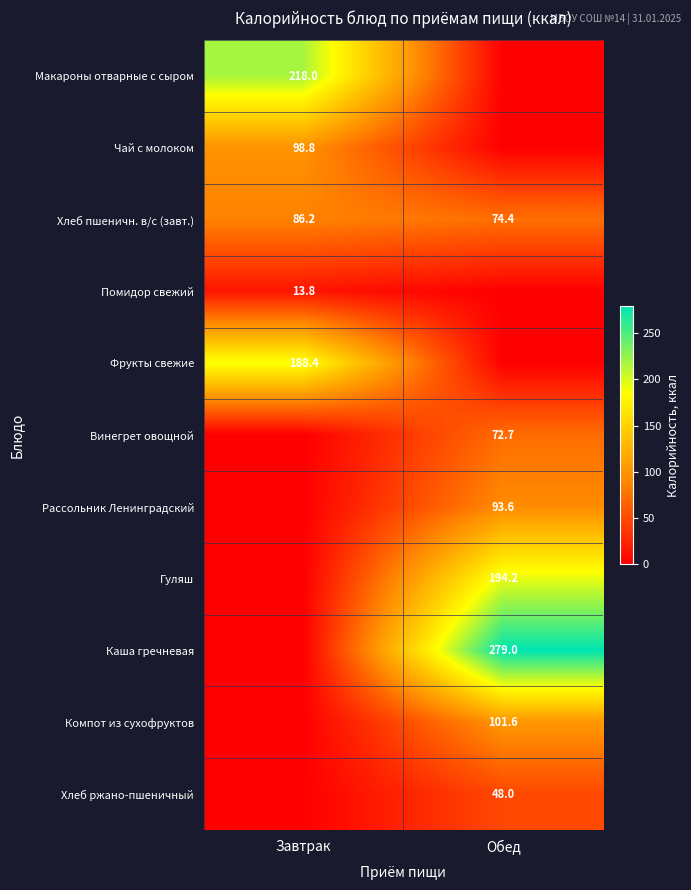

What is the total value across all series at Обед?

863.4